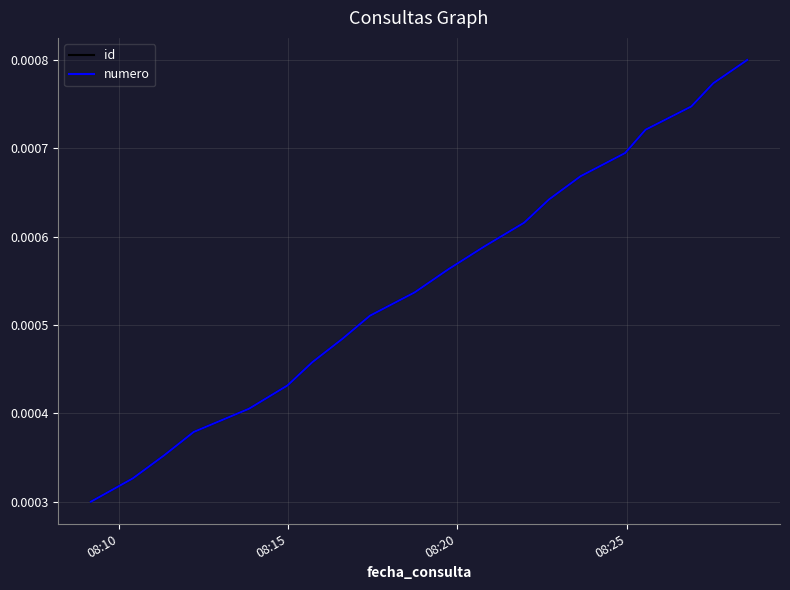

Where is id nearest to the value 0?

08:10